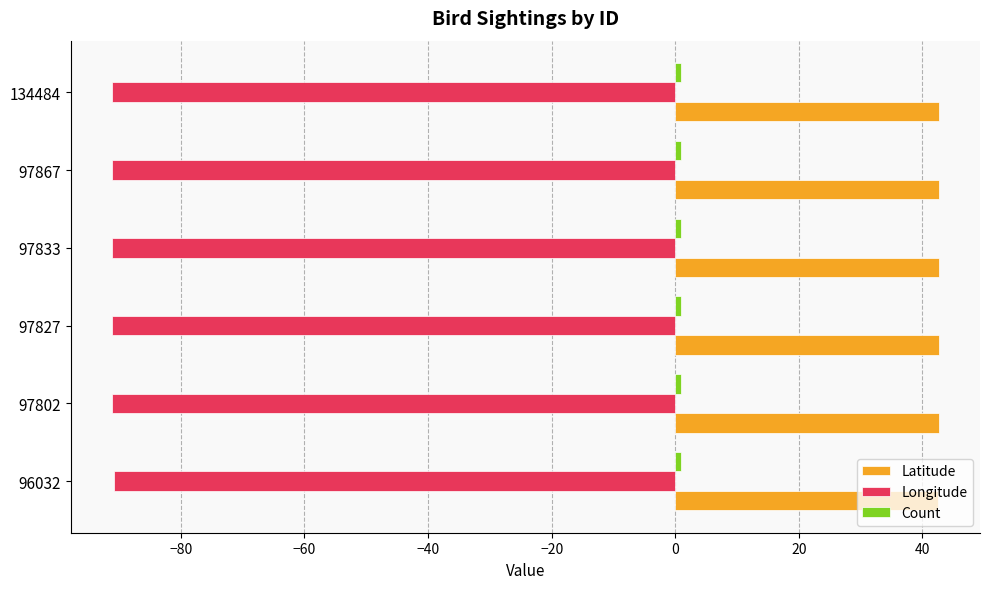

What is the maximum value for Latitude?

42.6